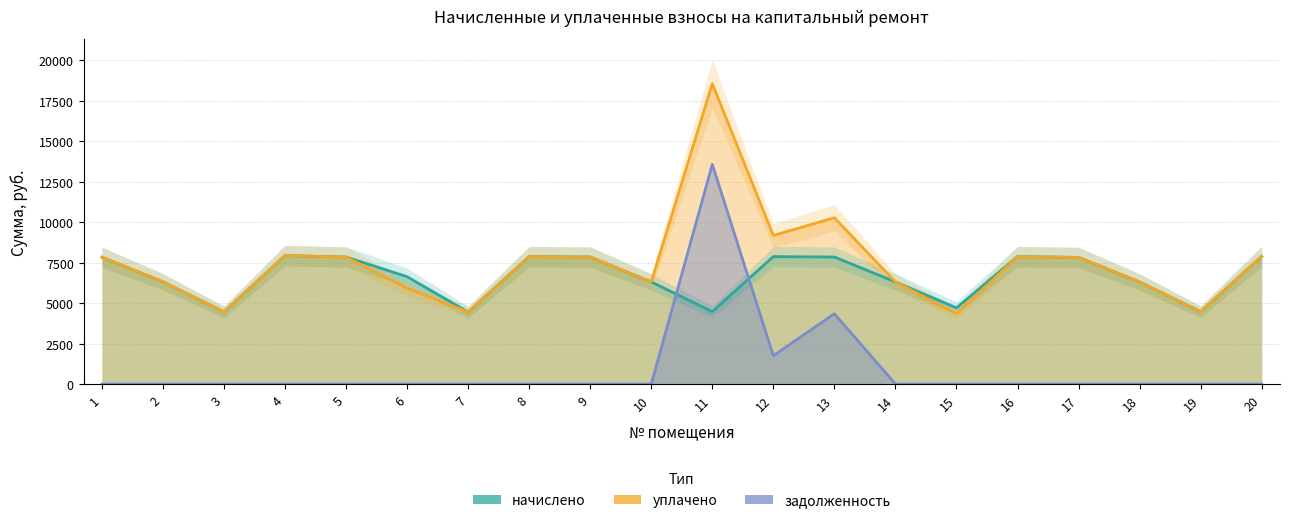

What is the spread (max minus min) of values at 18?

6309.4